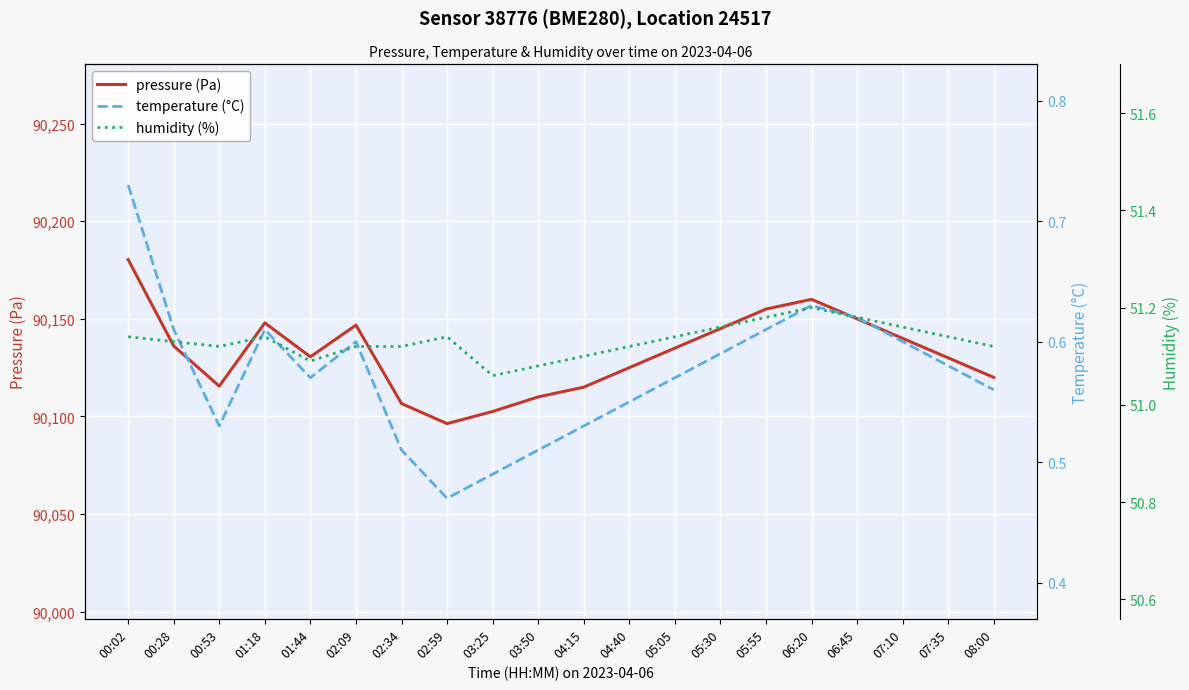

What is the difference between the temperature (°C) values at 02:34 and 07:35?

0.1